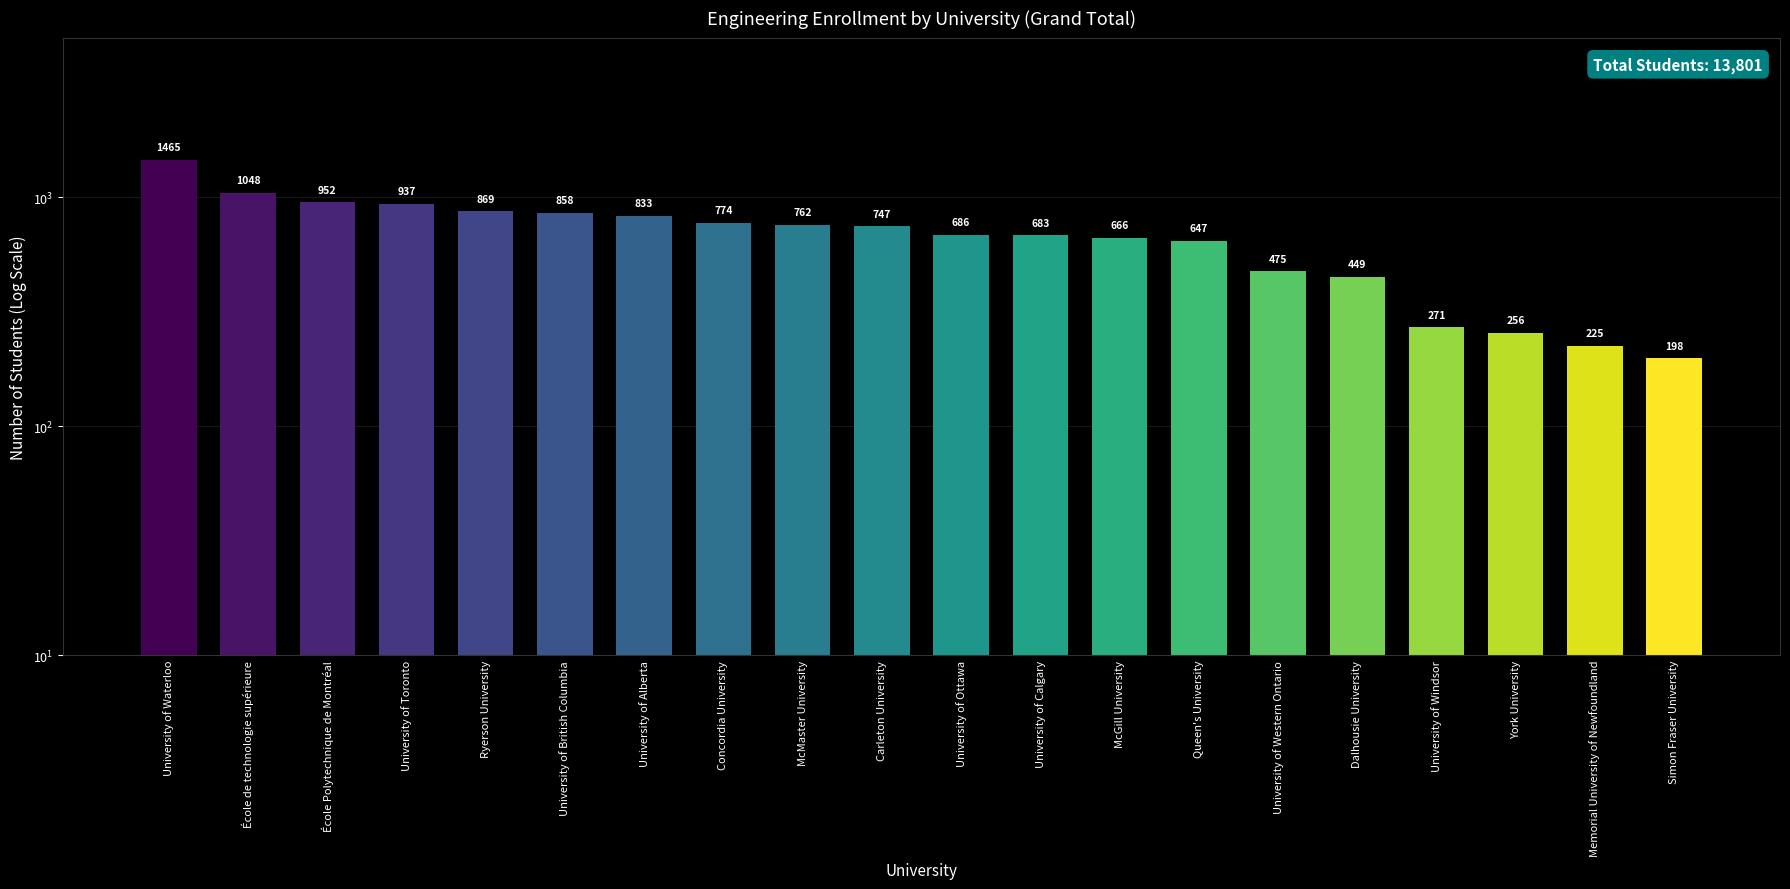

The chart shows a value of 256 at York University. True or false?

True